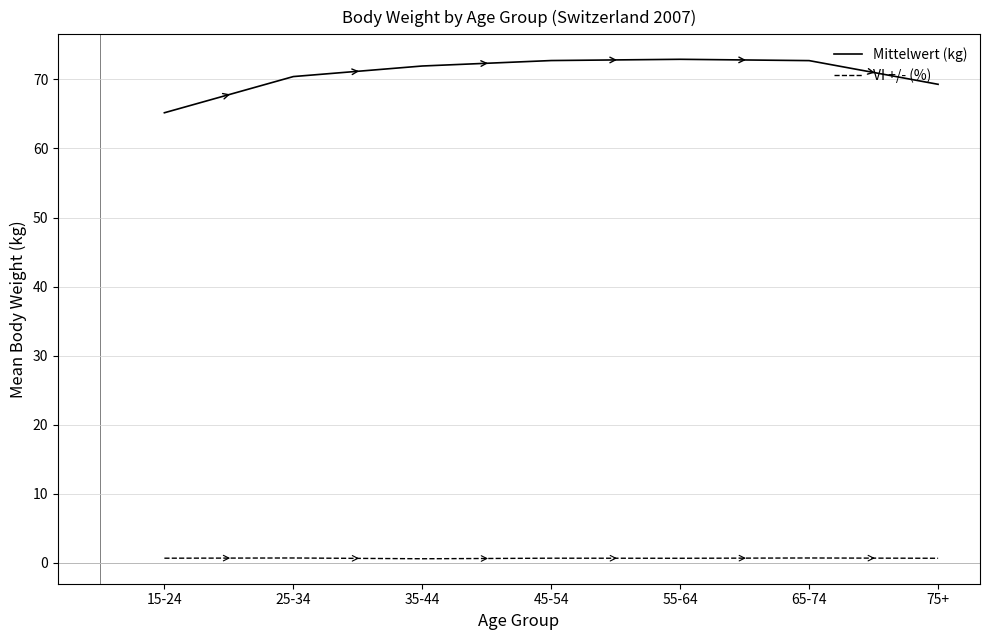

List the series in order of their peak value, lowest first.

VI +/- (%), Mittelwert (kg)